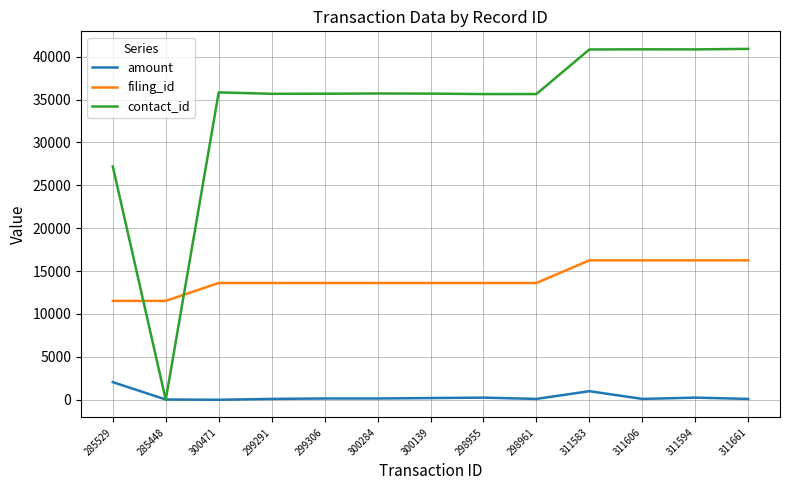

What is the highest value of the contact_id series?

40907.0